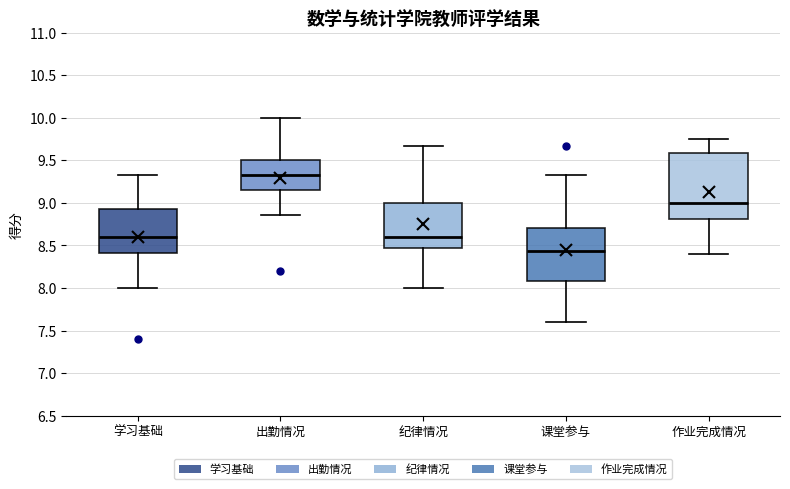

Which box's median line is the lowest?

课堂参与